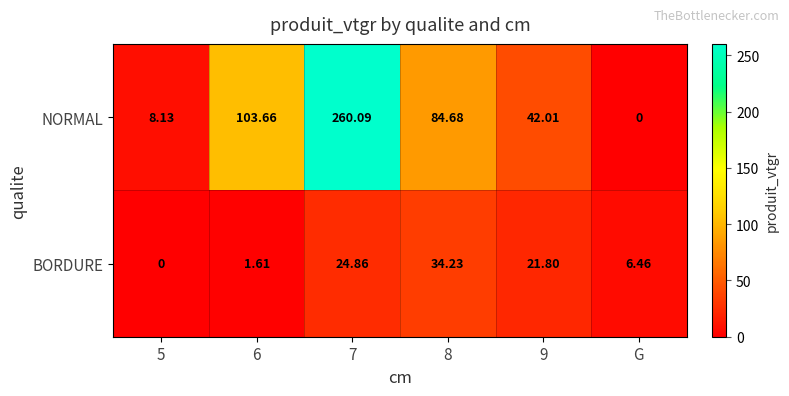

List the series in order of their overall mean, highest first.

NORMAL, BORDURE